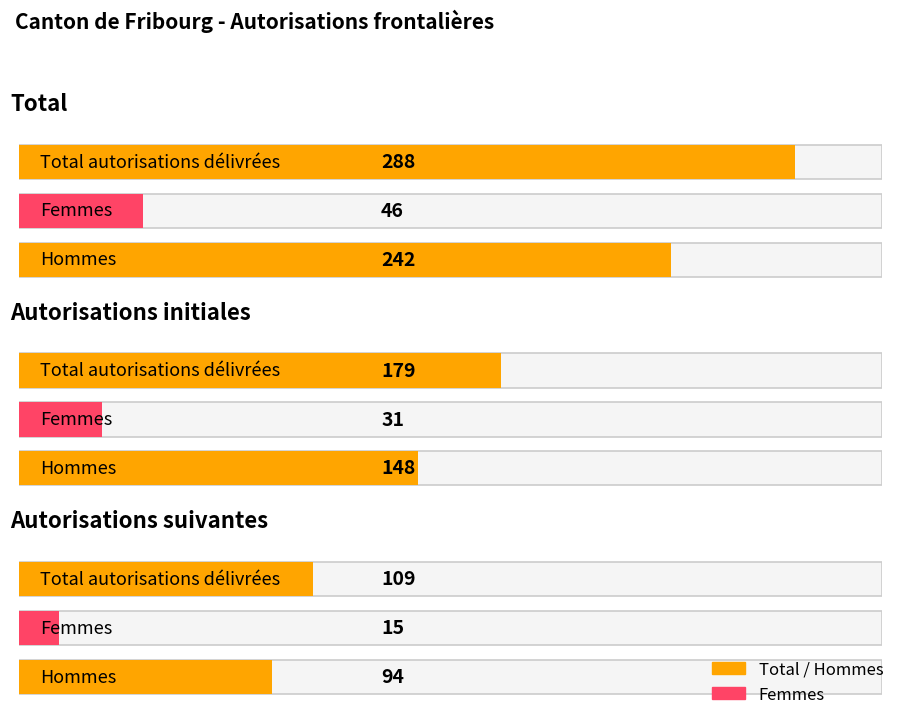

How many values in the Total autorisations délivrées series are below 179?

1